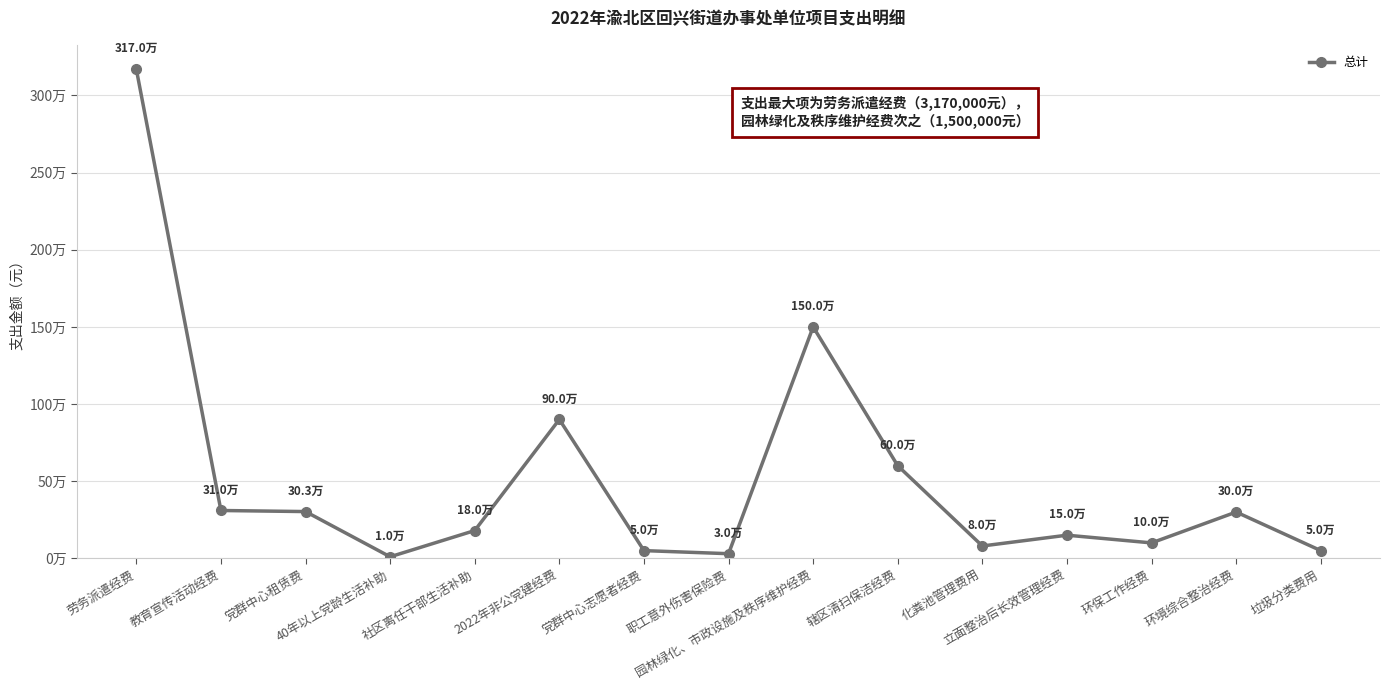

Reading right to left, extract all data points from this chart.

50000.0	300000.0	100000.0	150000.0	80000.0	600000.0	1500000.0	30000.0	50000.0	899996.8	180000.0	10000.0	303000.0	310000.0	3170000.0